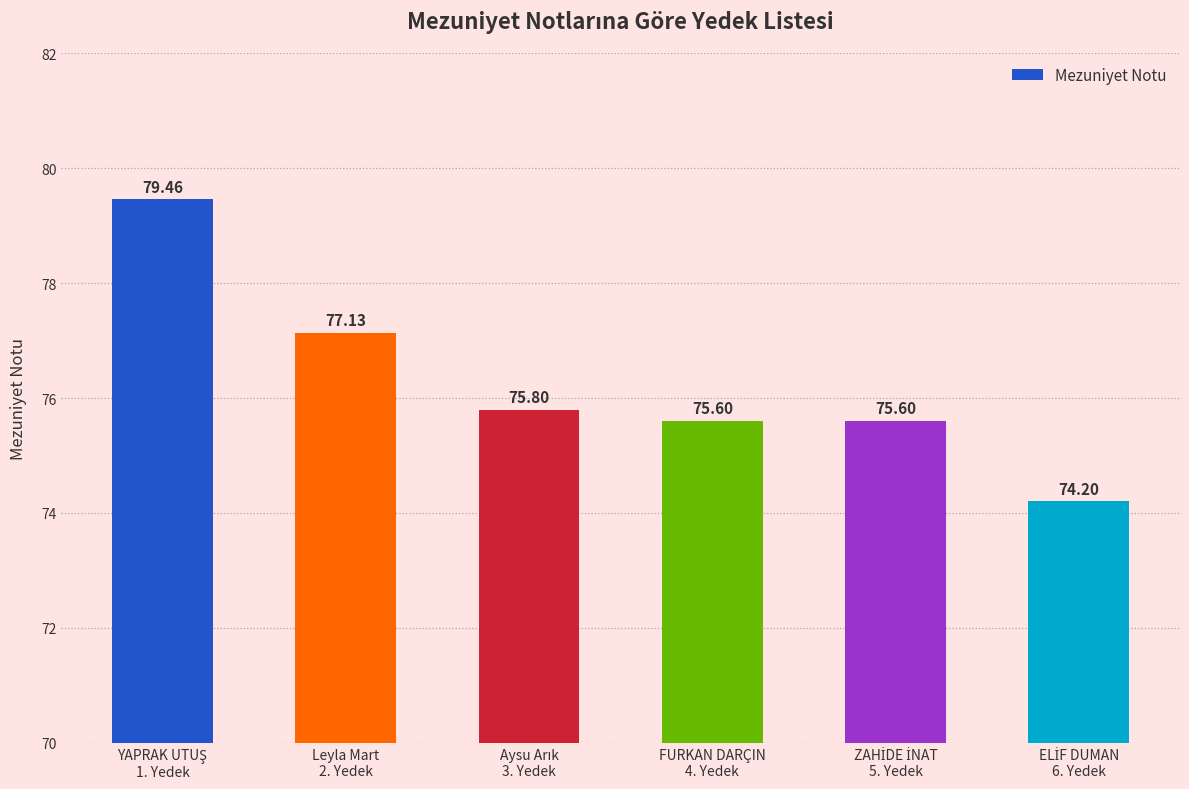

What is the difference between the values at FURKAN DARÇIN
4. Yedek and Leyla Mart
2. Yedek?

1.5